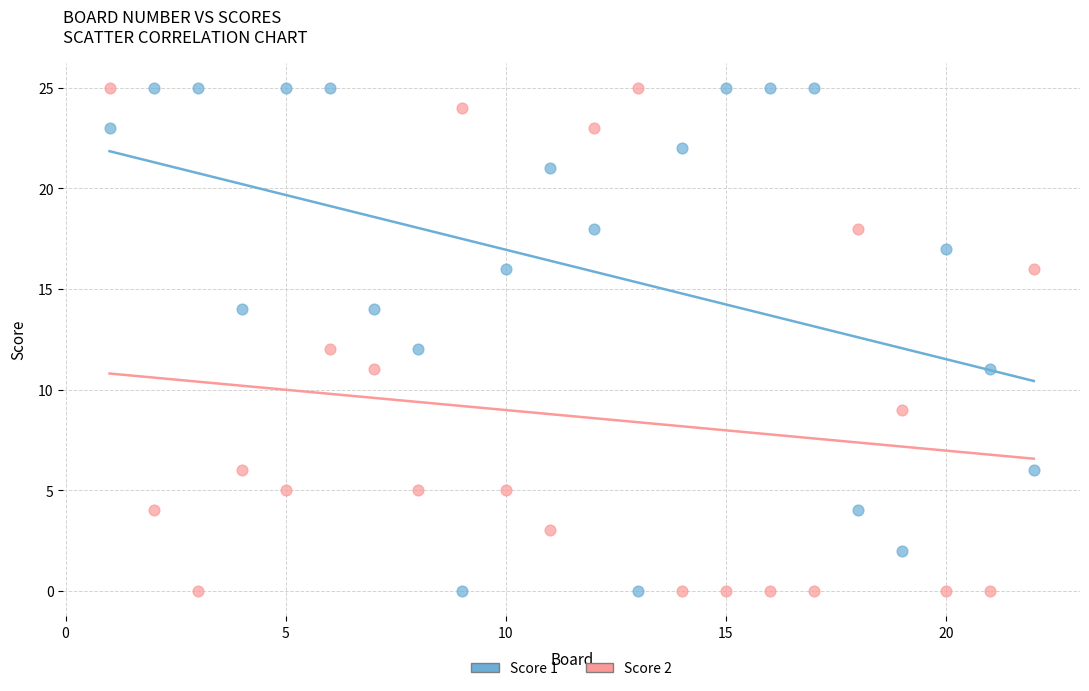

What is the X range (max minus min) for the scatter plot?

21